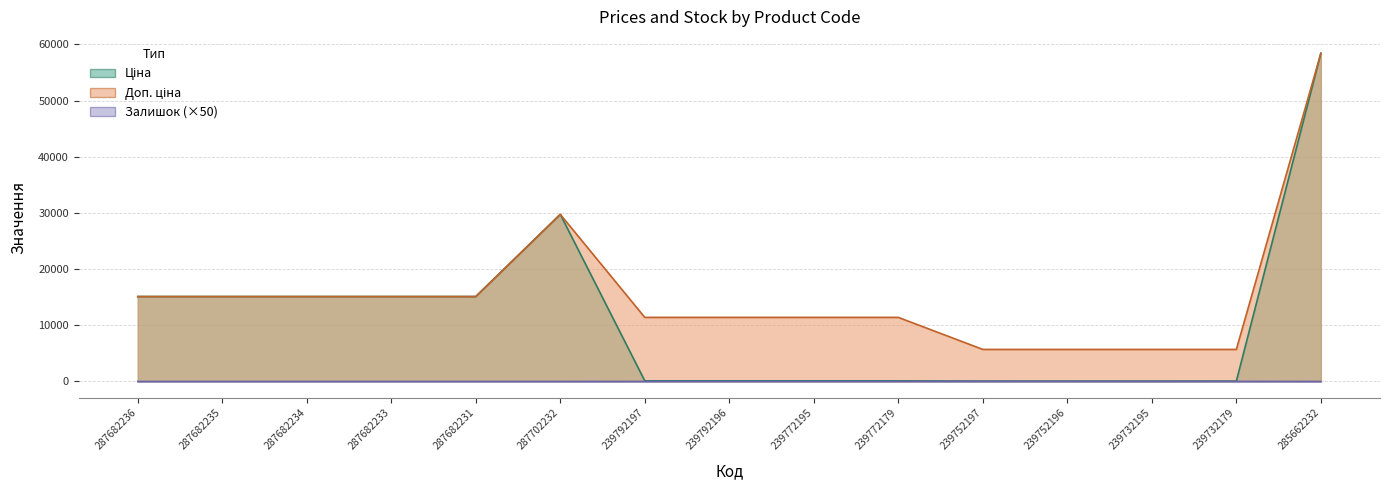

Which series changed the most between 287682233 and 287702232?

Ціна